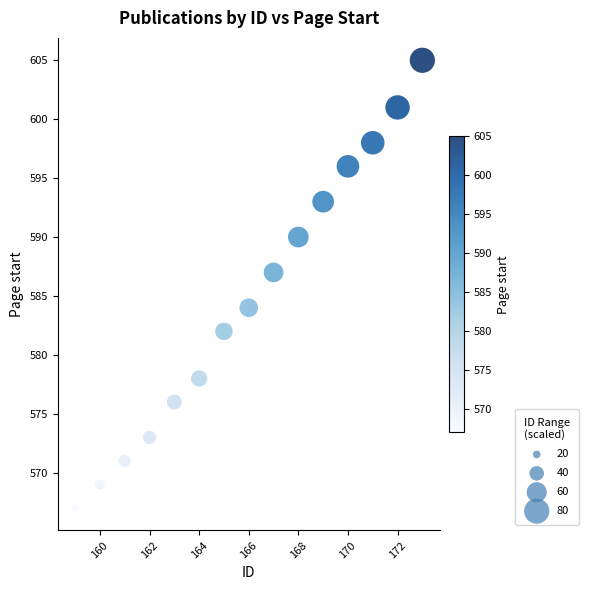

What Y value in the scatter plot is closest to 586?

587